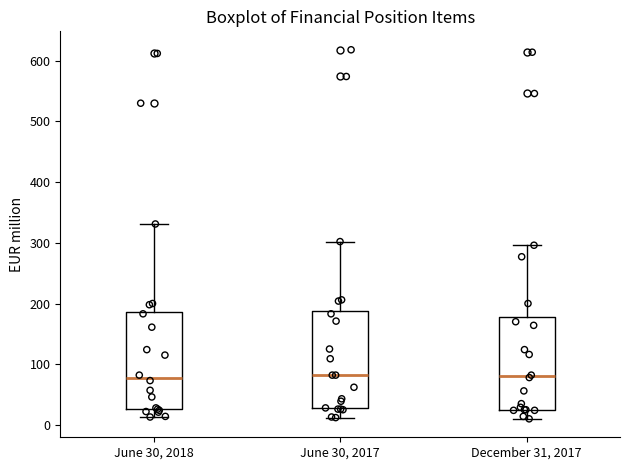

Reading left to right, transcribe this box plot: for each box, give where its median line is, the range the box spans, and where its two whiskers end, as read against the y-axis. The values are not printed on the chart, so give them approximately, as read against the axis.

June 30, 2018: median 80, box 30 to 190, whiskers 10 to 330
June 30, 2017: median 80, box 30 to 190, whiskers 10 to 300
December 31, 2017: median 80, box 30 to 180, whiskers 10 to 300